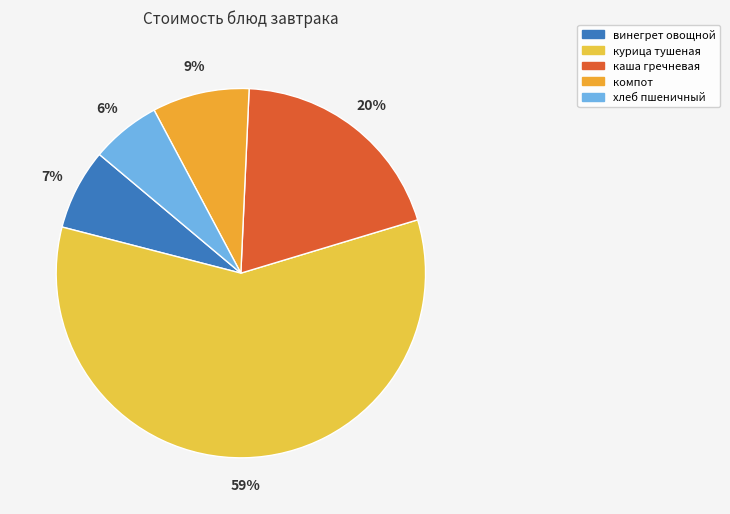

Count the number of slices in the pie.

5